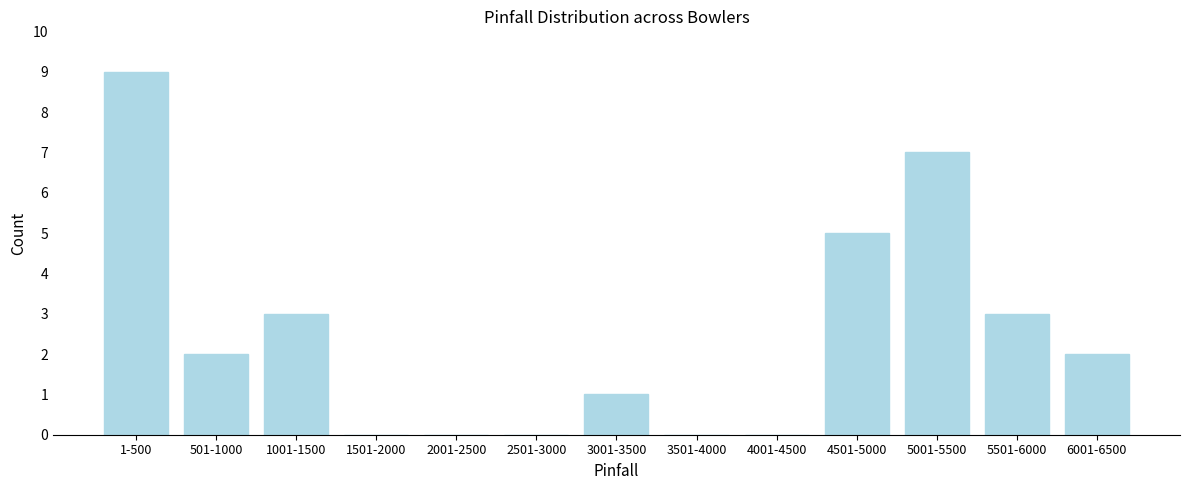

Reading left to right, transcribe all the data shown in this chart.

1-500=9	501-1000=2	1001-1500=3	1501-2000=0	2001-2500=0	2501-3000=0	3001-3500=1	3501-4000=0	4001-4500=0	4501-5000=5	5001-5500=7	5501-6000=3	6001-6500=2